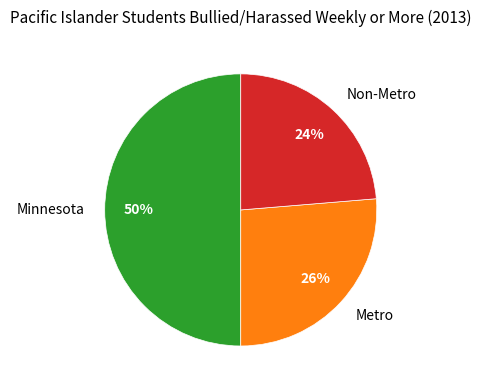

Does Metro represent more than half of the total?

No